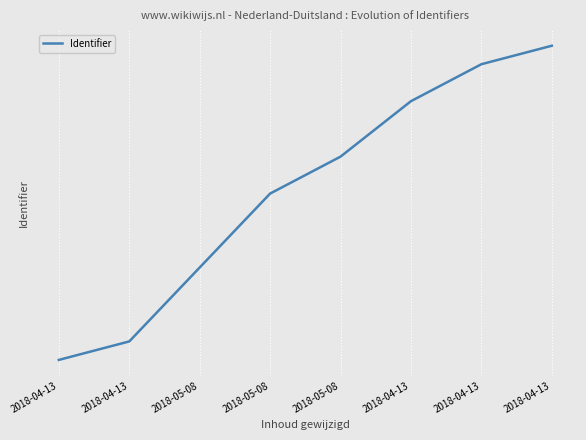

Does the chart display data point markers on the line(s)?

No